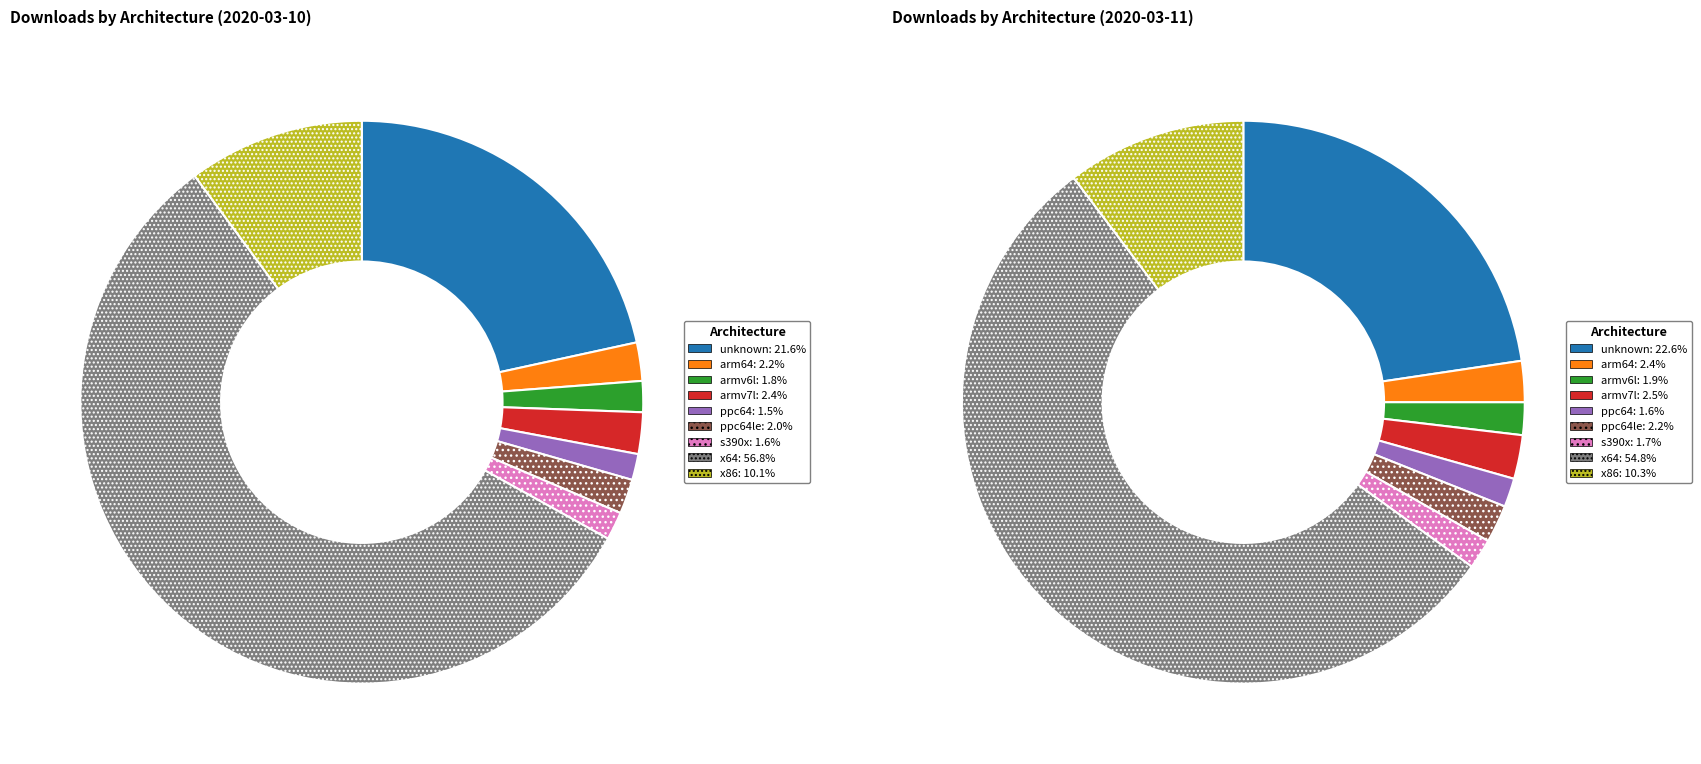

Which series changed the most between ppc64 and x86?

2020-03-10